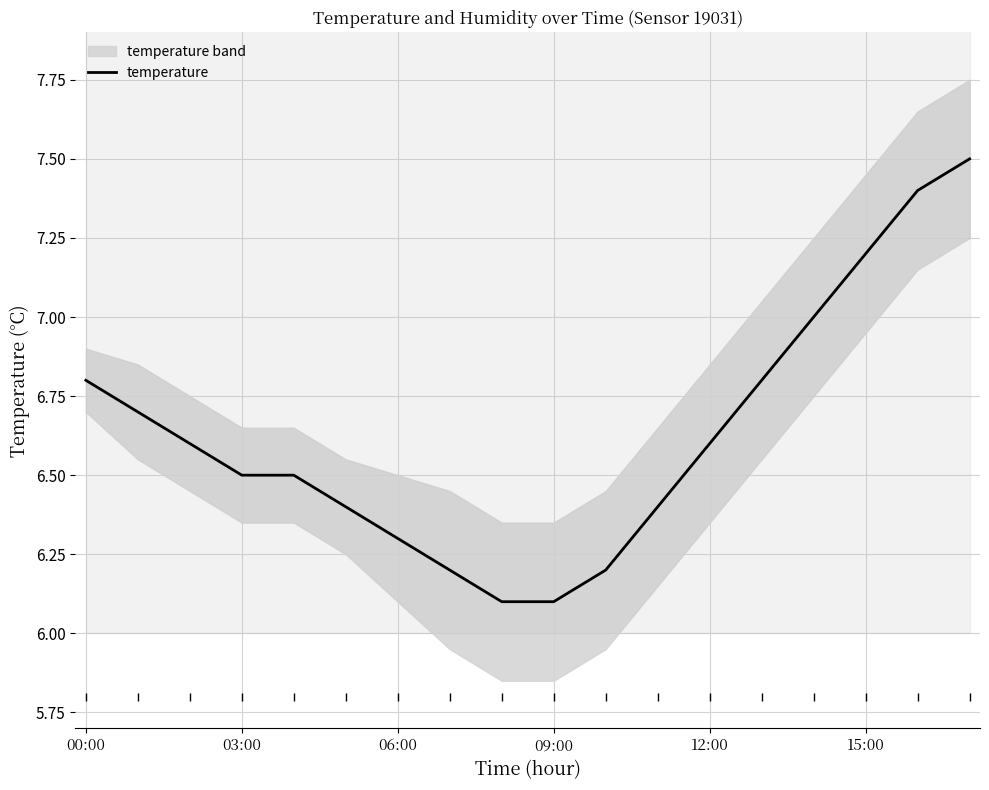

What is the smallest value displayed?

6.1